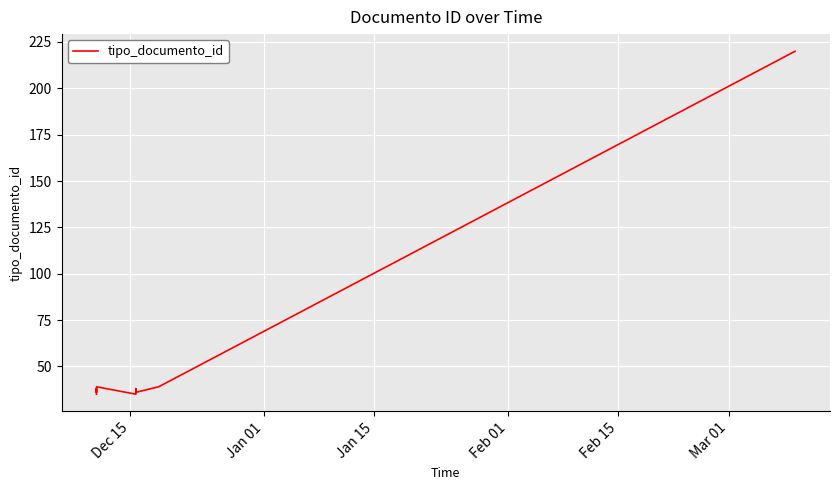

At which category does the chart reach its minimum across all series?

Dec 15